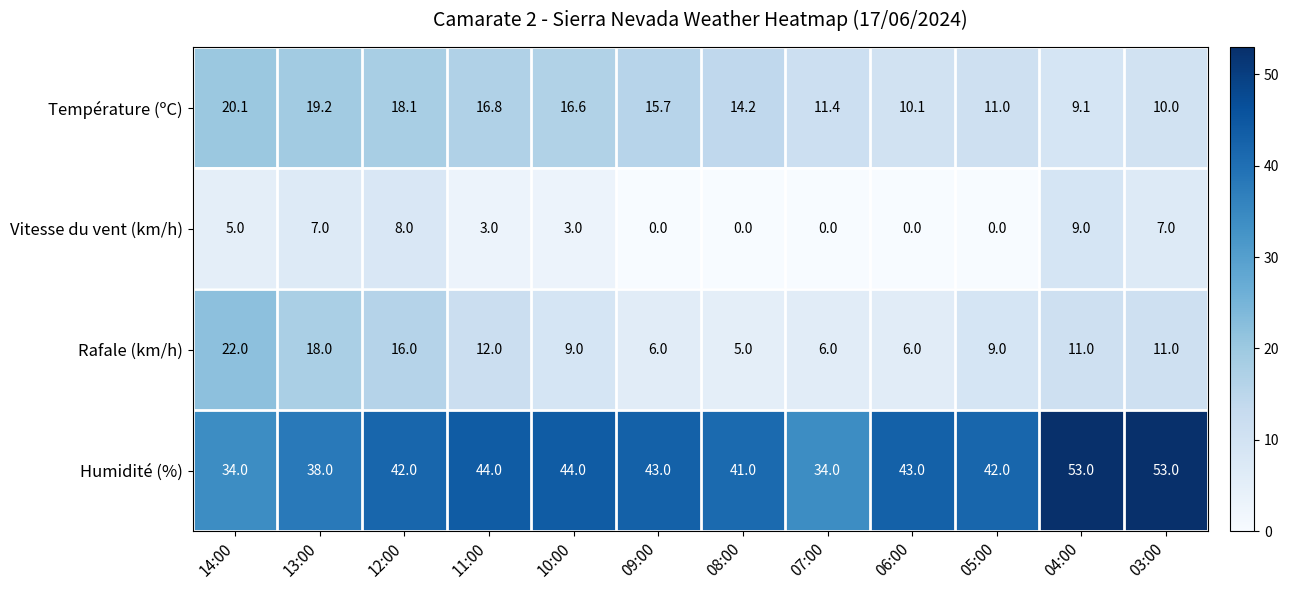

Which series has the largest range (max minus min)?

Humidité (%)